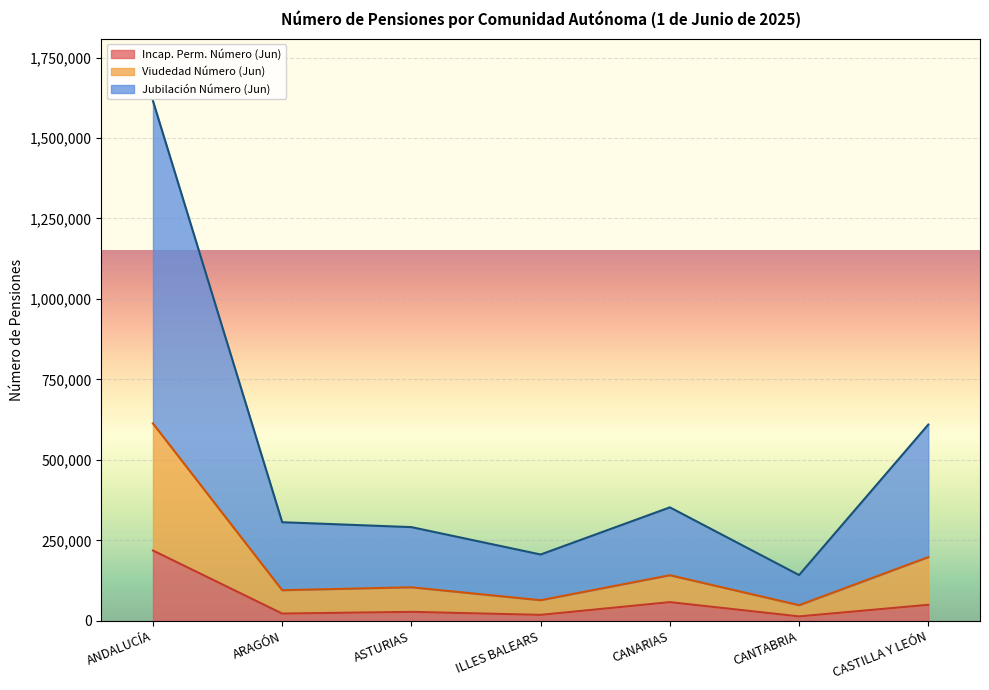

List the series in order of their overall mean, highest first.

Jubilación Número (Jun), Viudedad Número (Jun), Incap. Perm. Número (Jun)